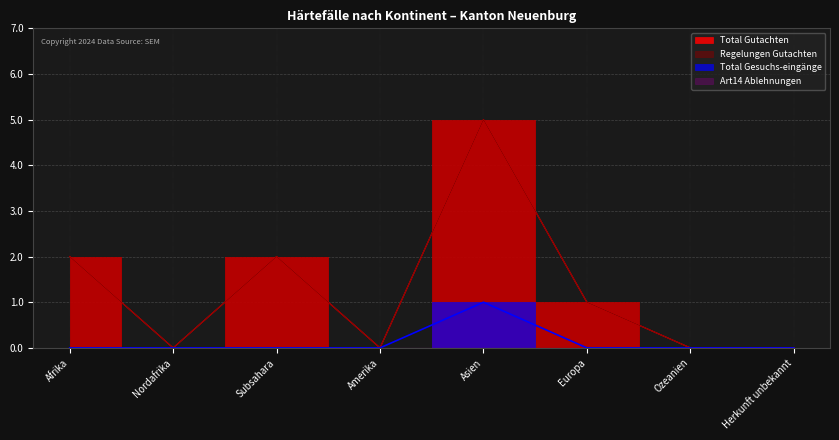

What position from the left is Amerika?

4